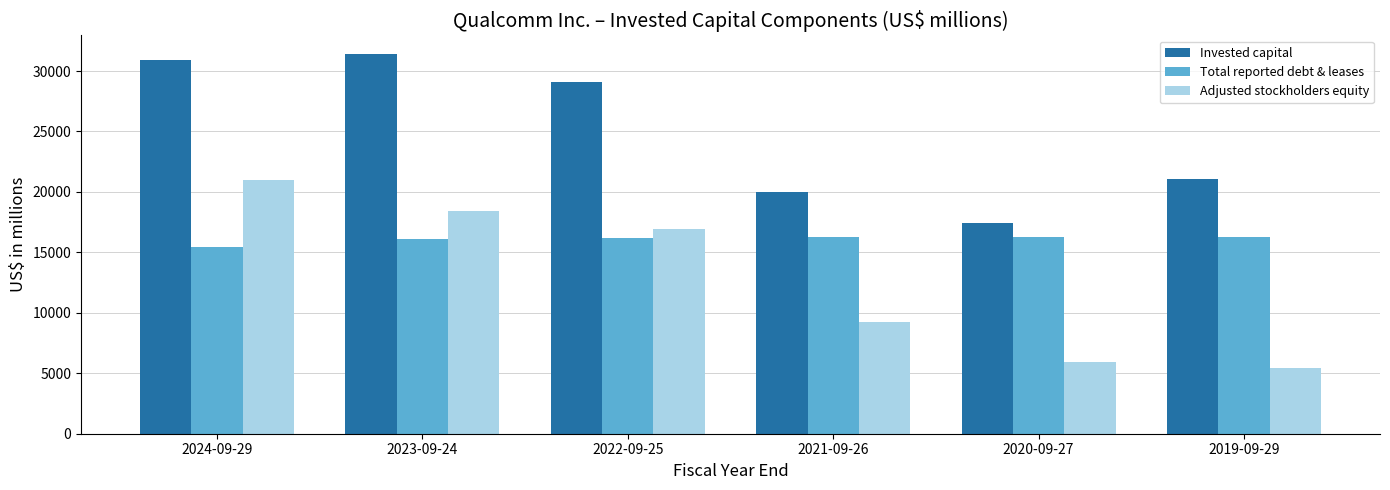

Which series has the largest range (max minus min)?

Adjusted stockholders equity